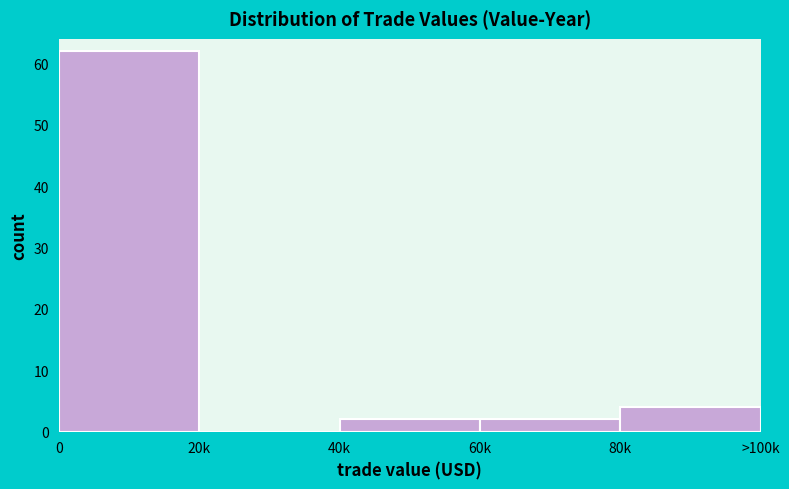

Reading right to left, list all the values displayed in this chart.

80k=4	60k=2	40k=2	20k=0	0=62